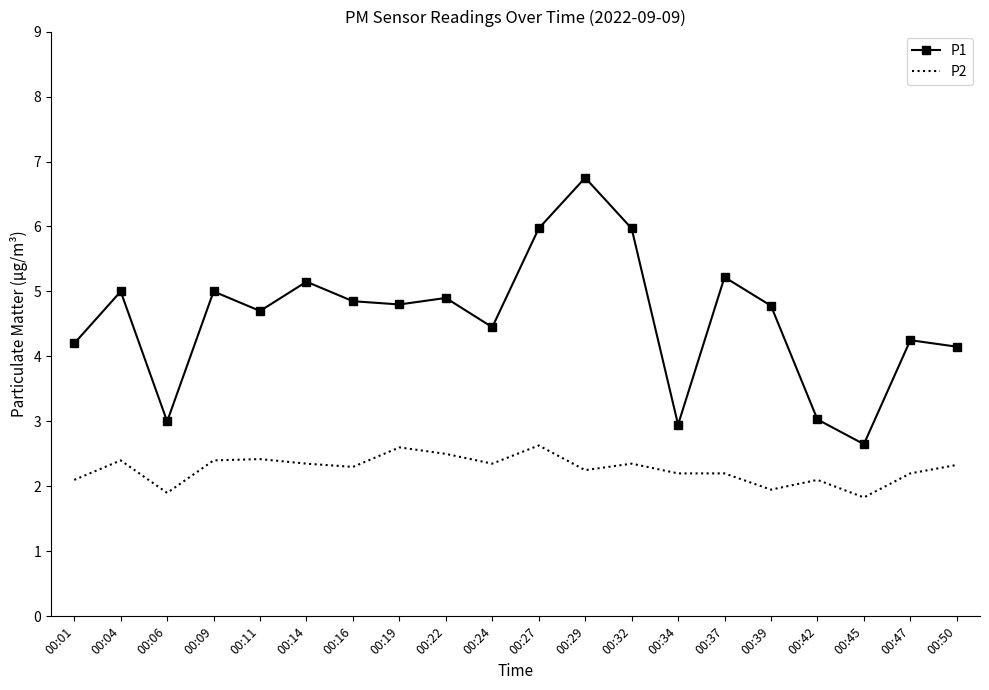

True or false: P2 and P1 cross at least once.

False